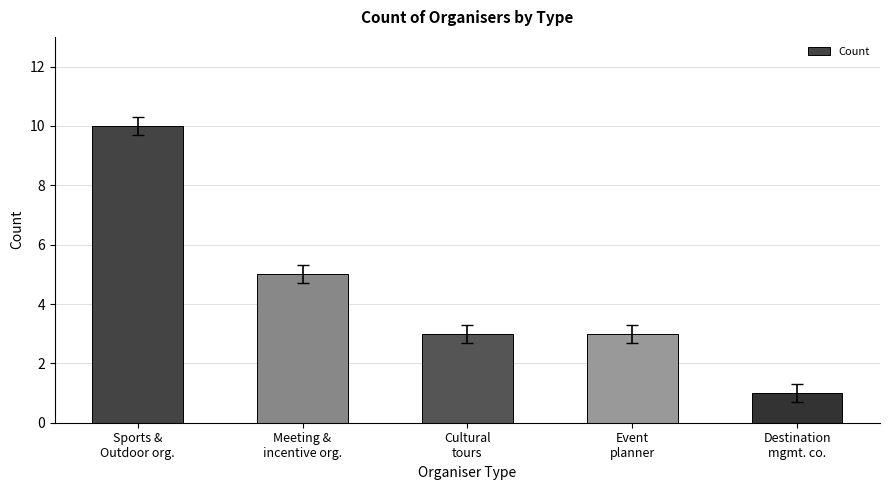

What is the value of the 2nd bar from the left?

5